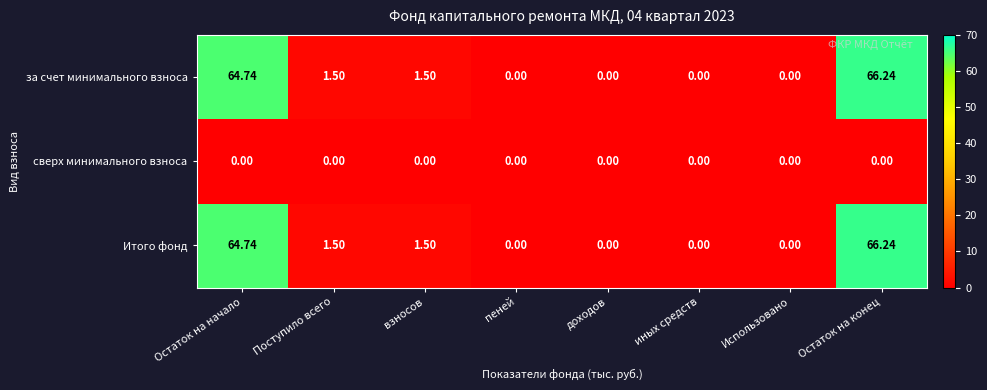

At which category is the sum across all series the highest?

Остаток на конец